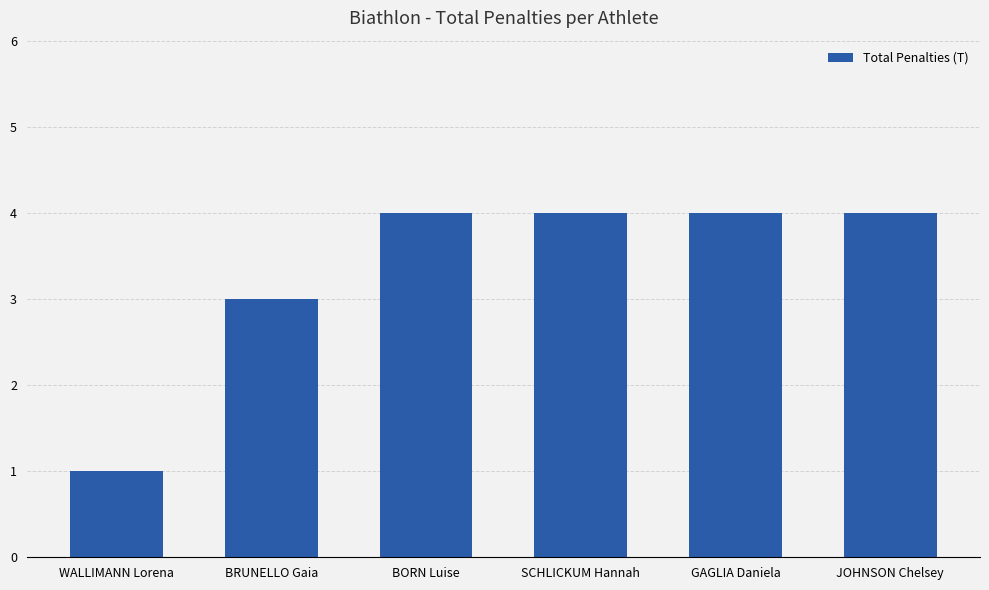

Is it true that the value at JOHNSON Chelsey is 2?

False